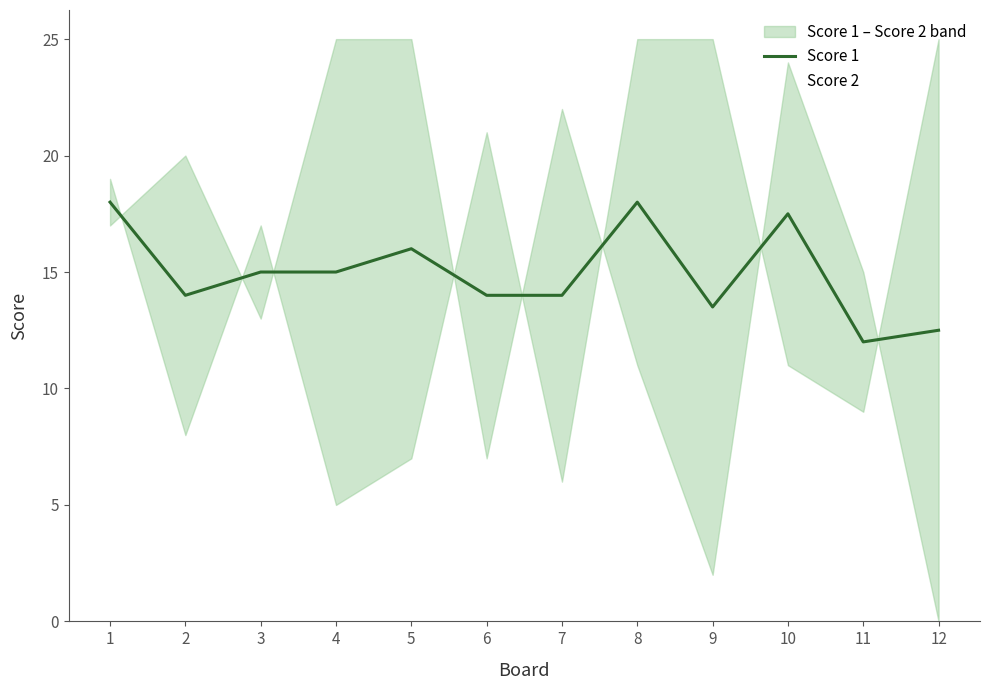

The value of Score 1 at 11 is 20.7. True or false?

False